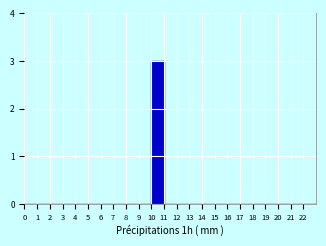

Reading left to right, list every bar in this chart as the range it spans on the x-axis followed by its height. The values are not printed on the chart, so give them approximately, as read against the axis.

0 to 1: 0
1 to 2: 0
2 to 3: 0
3 to 4: 0
4 to 5: 0
5 to 6: 0
6 to 7: 0
7 to 8: 0
8 to 9: 0
9 to 10: 0
10 to 11: 3
11 to 12: 0
12 to 13: 0
13 to 14: 0
14 to 15: 0
15 to 16: 0
16 to 17: 0
17 to 18: 0
18 to 19: 0
19 to 20: 0
20 to 21: 0
21 to 22: 0
22 to 23: 0